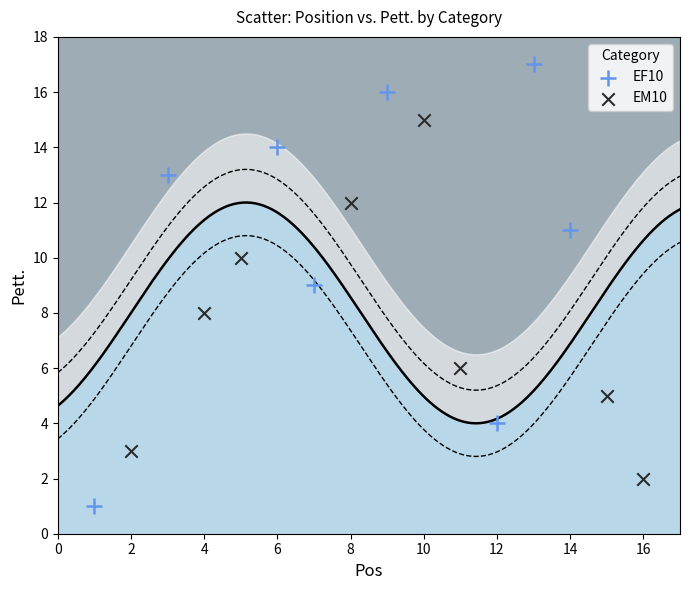

Which series contains the lowest Y value?

EF10